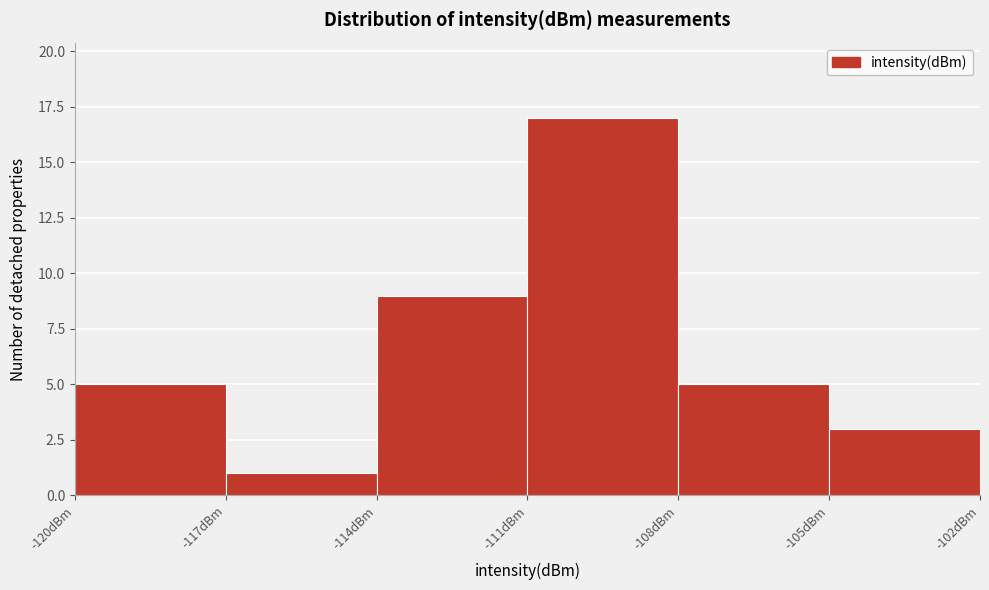

Over which range of the x-axis is the bar tallest?

-111 to -108